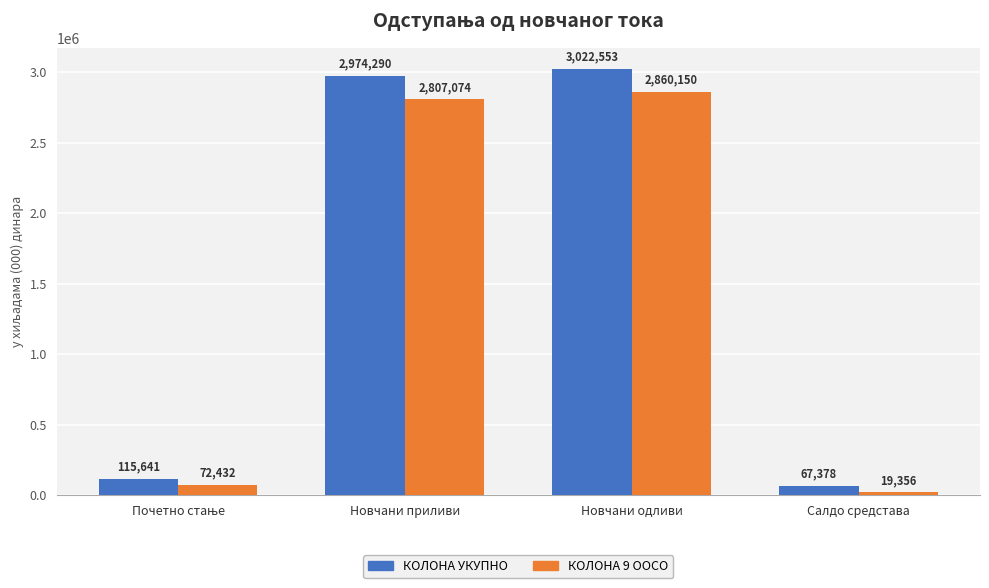

Are the bars horizontal?

No